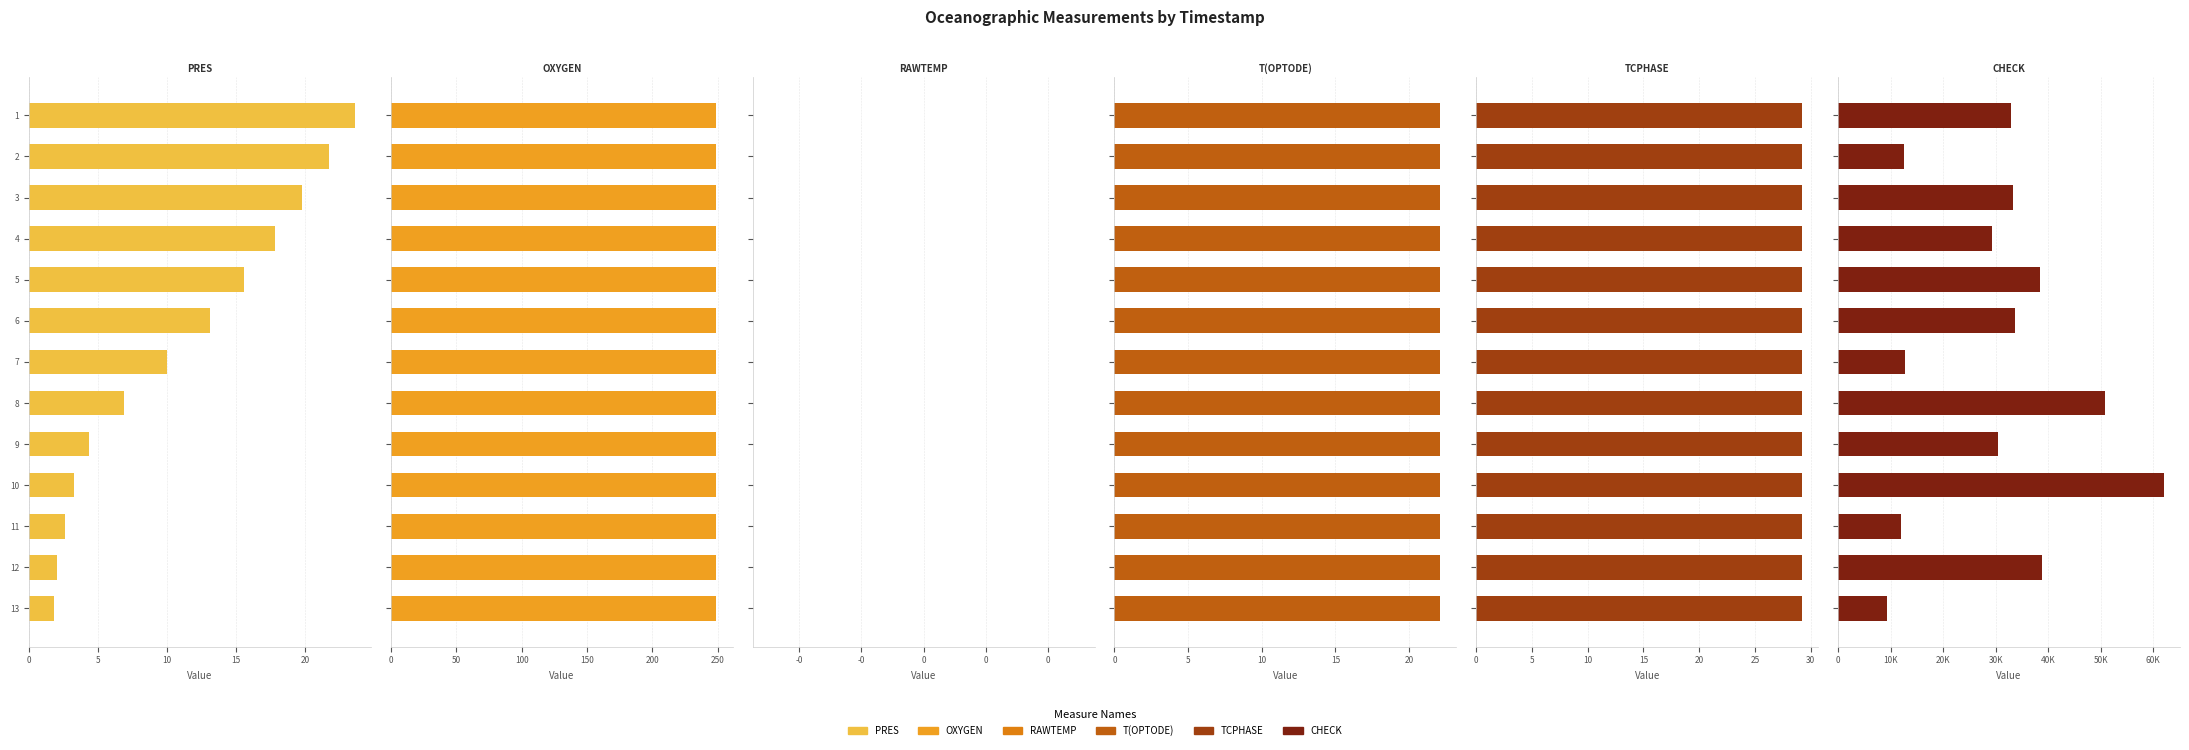

What are all the series names shown in the legend?

PRES, OXYGEN, RAWTEMP, T(OPTODE), TCPHASE, CHECK